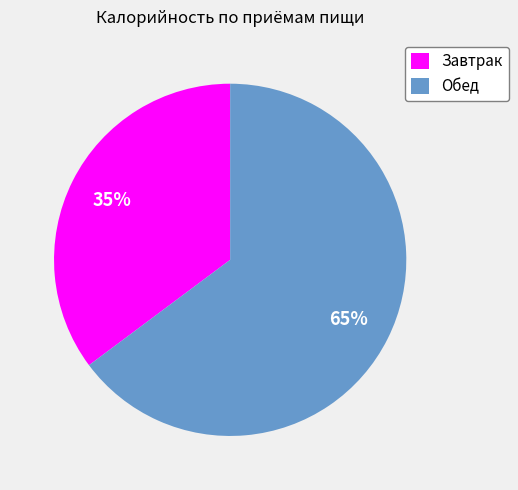

Approximately how many times larger is the value at Завтрак compared to Обед?

0.5